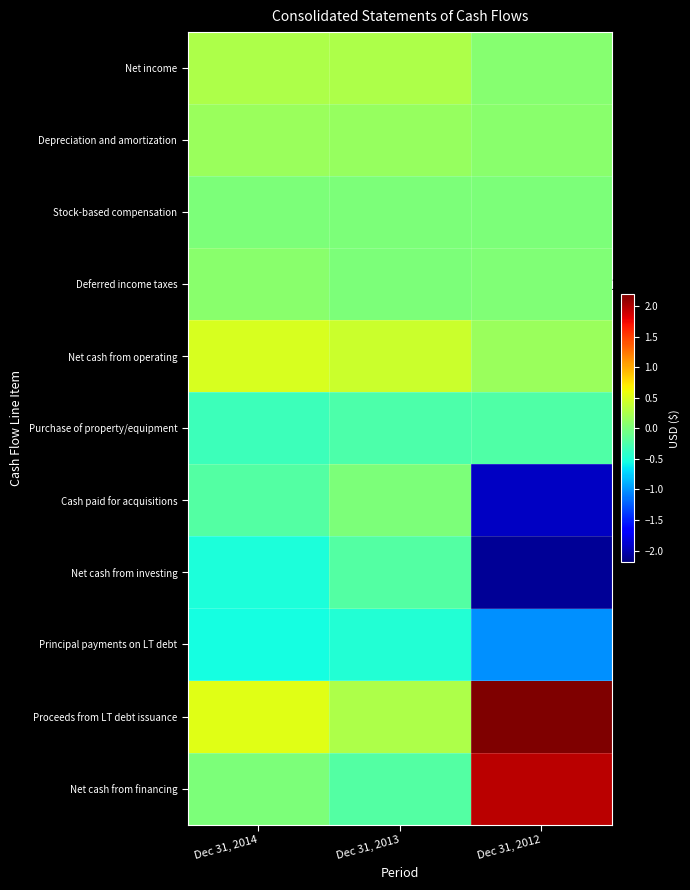

What is the total value across all series at Dec 31, 2012?

-776845000